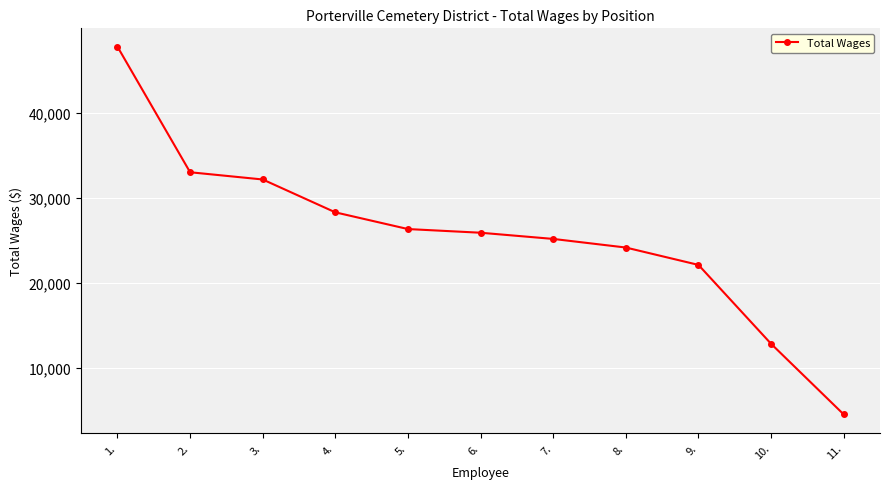

What is the sum of all values?

281924